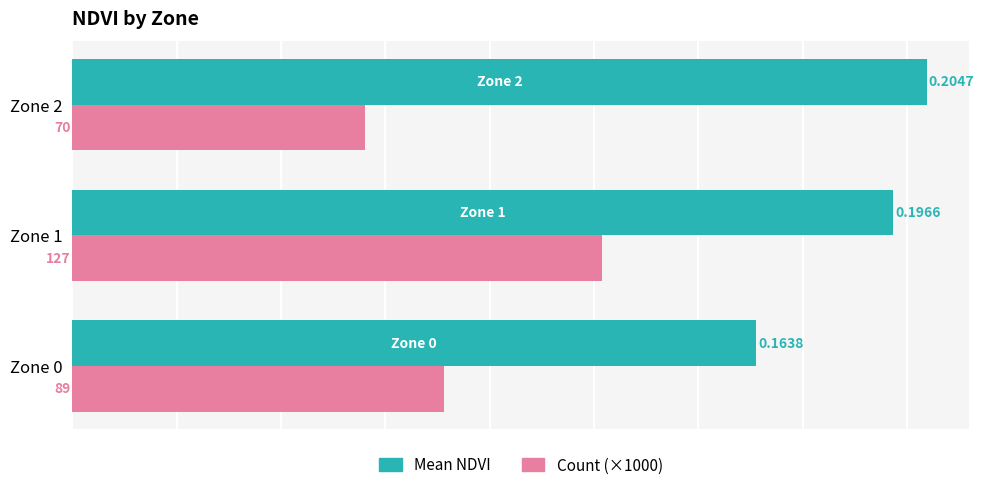

Is the value of Count (×1000) at Zone 2 greater than the value of Mean NDVI at Zone 2?

No